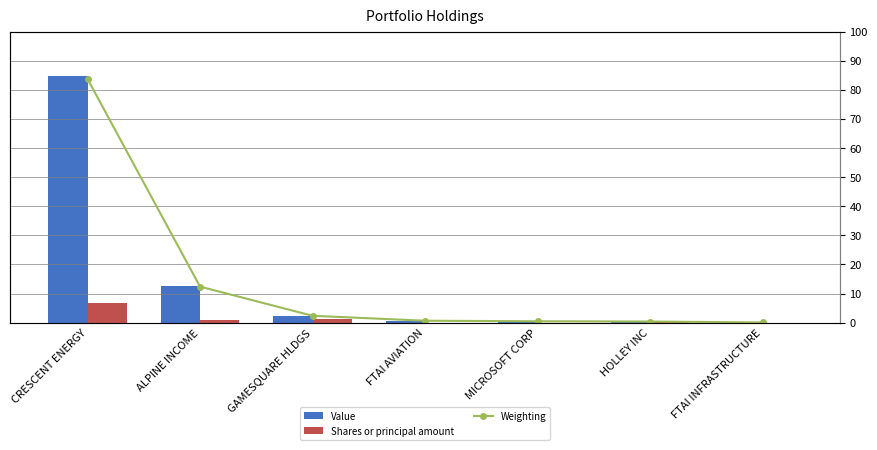

What is the label of the 5th bar from the right?

GAMESQUARE HLDGS